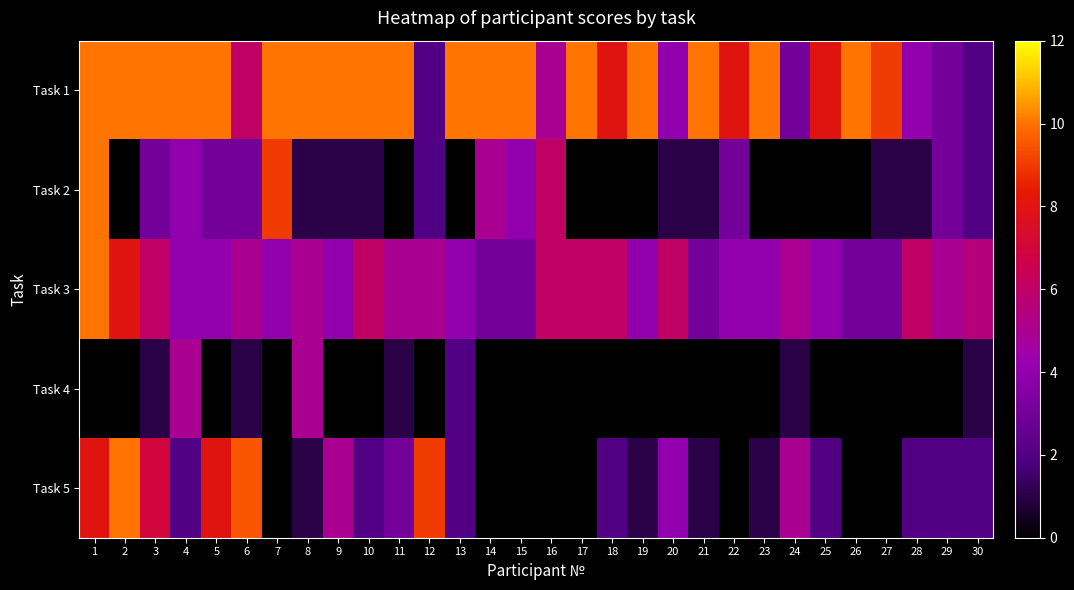

Reading right to left, what are all the values shown in this chart?

Task 1: 30=2.0	29=3.0	28=4.0	27=9.0	26=10.0	25=8.0	24=3.0	23=10.0	22=8.0	21=10.0	20=4.0	19=10.0	18=8.0	17=10.0	16=5.0	15=10.0	14=10.0	13=10.0	12=2.0	11=10.0	10=10.0	9=10.0	8=10.0	7=10.0	6=6.0	5=10.0	4=10.0	3=10.0	2=10.0	1=10.0
Task 2: 30=2.0	29=3.0	28=1.0	27=1.0	26=0.0	25=0.0	24=0.0	23=0.0	22=3.0	21=1.0	20=1.0	19=0.0	18=0.0	17=0.0	16=6.0	15=4.0	14=5.0	13=0.0	12=2.0	11=0.0	10=1.0	9=1.0	8=1.0	7=9.0	6=3.0	5=3.0	4=4.0	3=3.0	2=0.0	1=10.0
Task 3: 30=5.5	29=5.0	28=6.0	27=3.0	26=3.0	25=4.0	24=5.0	23=4.0	22=4.0	21=3.0	20=6.0	19=4.0	18=6.0	17=6.0	16=6.0	15=3.0	14=3.0	13=4.0	12=5.0	11=5.0	10=6.0	9=4.0	8=5.0	7=4.0	6=5.0	5=4.0	4=4.0	3=6.0	2=8.0	1=10.0
Task 4: 30=1.0	29=0.0	28=0.0	27=0.0	26=0.0	25=0.0	24=1.0	23=0.0	22=0.0	21=0.0	20=0.0	19=0.0	18=0.0	17=0.0	16=0.0	15=0.0	14=0.0	13=2.0	12=0.0	11=1.0	10=0.0	9=0.0	8=5.0	7=0.0	6=1.0	5=0.0	4=5.0	3=1.0	2=0.0	1=0.0
Task 5: 30=2.0	29=2.0	28=2.0	27=0.0	26=0.0	25=2.0	24=5.0	23=1.0	22=0.0	21=1.0	20=4.0	19=1.0	18=2.0	17=0.0	16=0.0	15=0.0	14=0.0	13=2.0	12=9.0	11=3.0	10=2.0	9=5.0	8=1.0	7=0.0	6=9.5	5=8.0	4=2.0	3=7.0	2=10.0	1=8.0